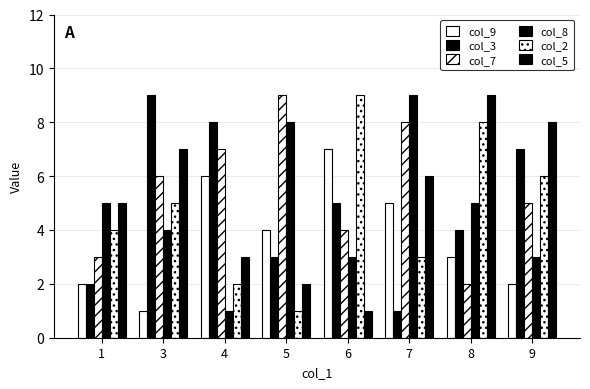

What is the average value of the col_8 series?

5